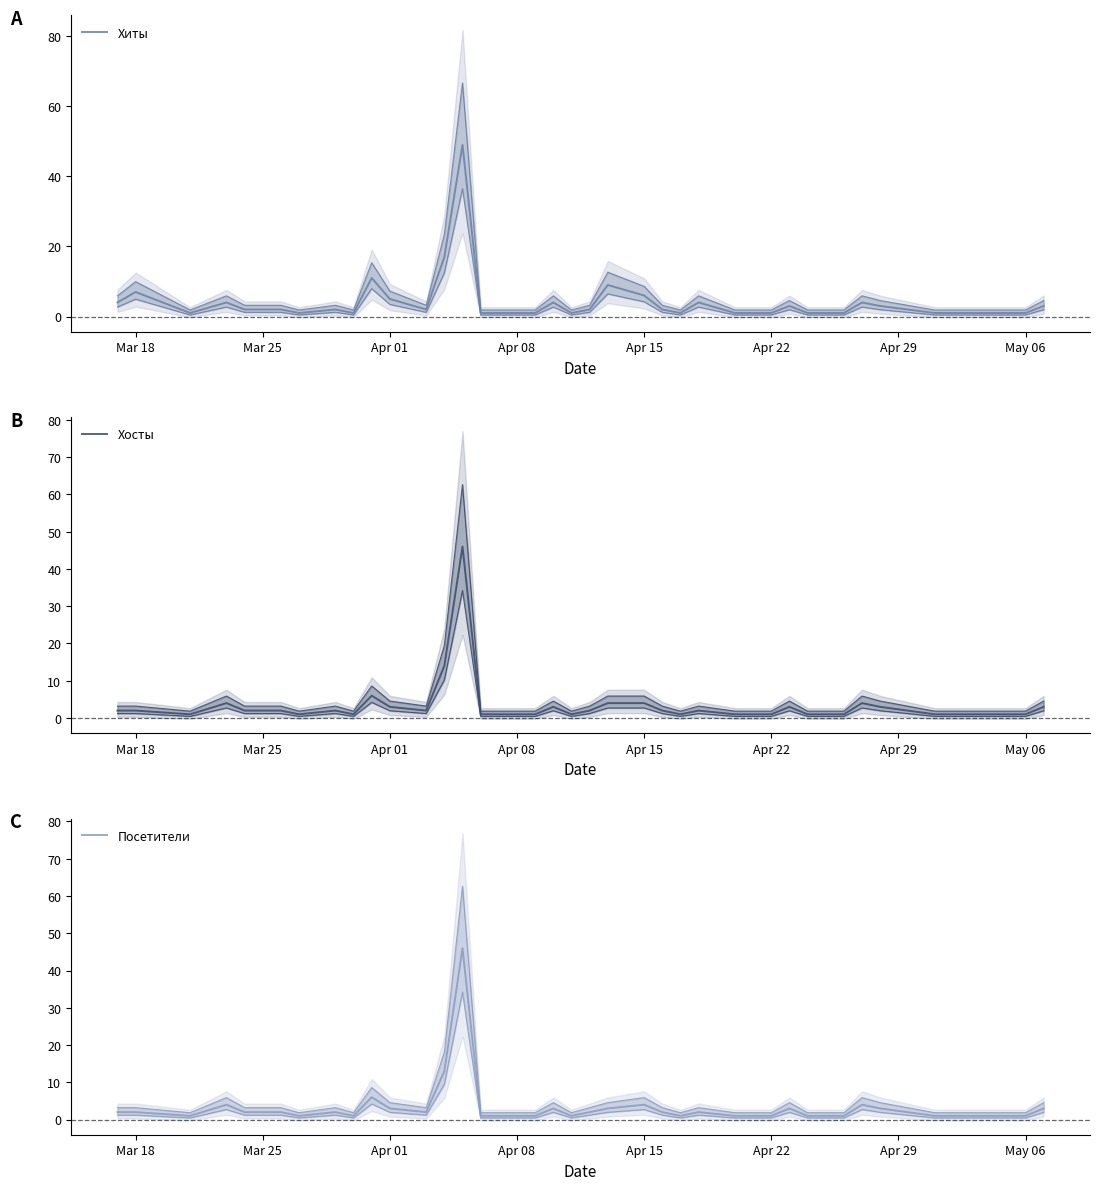

What is the difference between the maximum and second lowest values in the Хиты series?

48